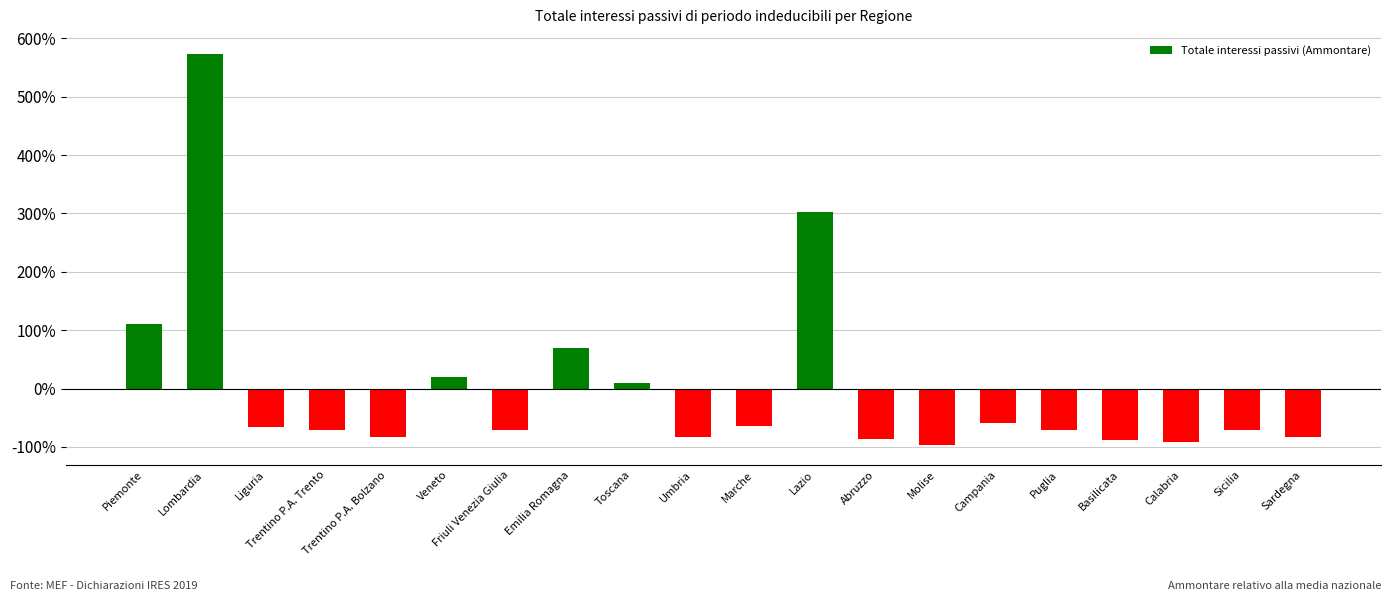

Reading left to right, transcribe all the data shown in this chart.

1.1	5.7	-0.7	-0.7	-0.8	0.2	-0.7	0.7	0.1	-0.8	-0.6	3.0	-0.9	-1.0	-0.6	-0.7	-0.9	-0.9	-0.7	-0.8